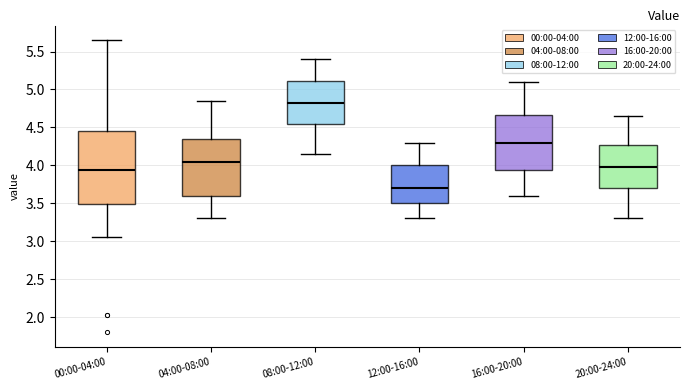

Where is the lower edge of the box for 00:00-04:00 on the y-axis? The values are not printed on the chart, so give them approximately, as read against the axis.

3.50